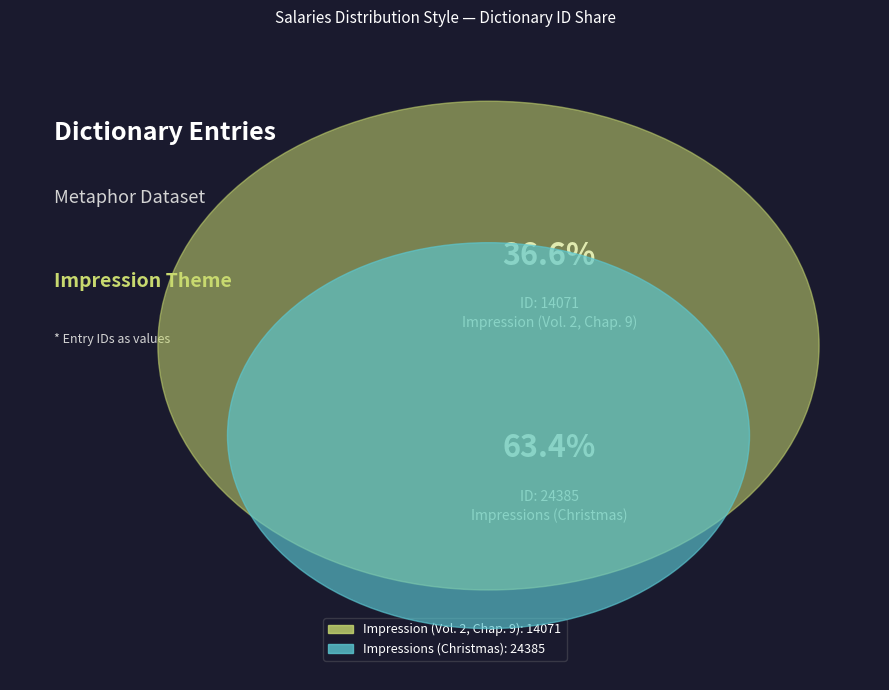

Does Impression (Vol. 2, Chap. 9) account for over 50% of the chart?

No